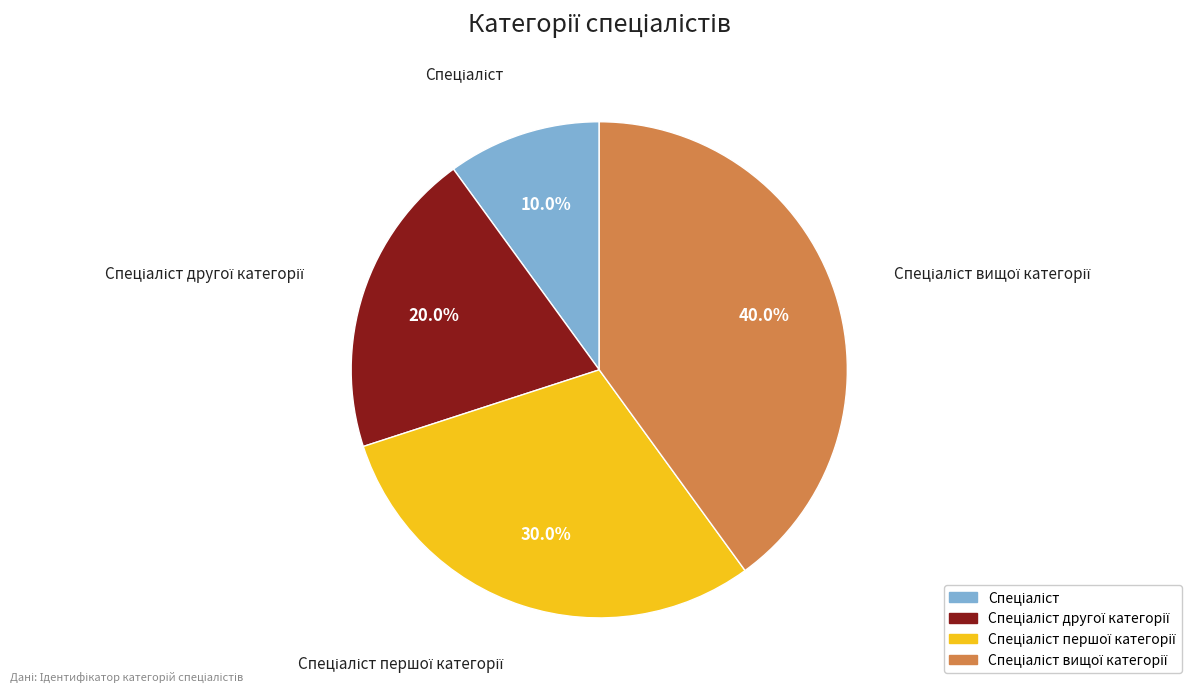

Is there a majority slice in this chart?

No